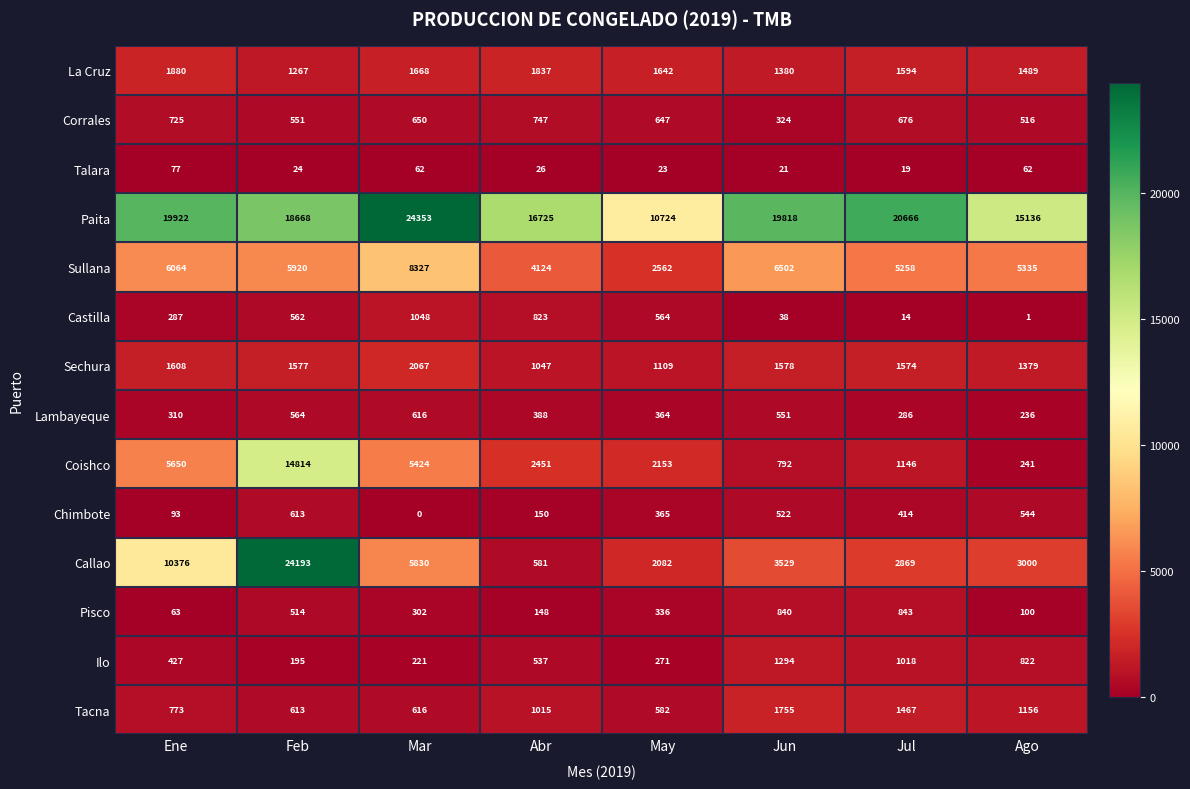

Read the Callao value at Mar, to the nearest 10.

5830